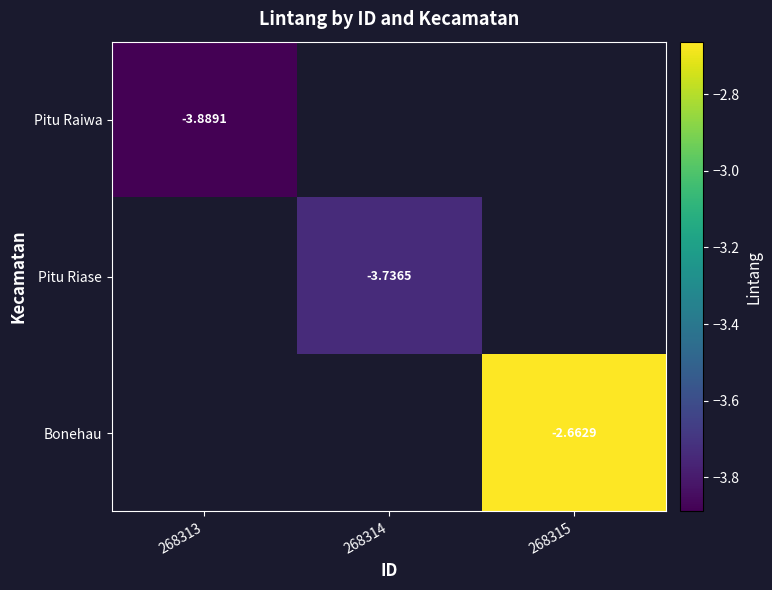

At how many categories does at least one series exceed -3?

1